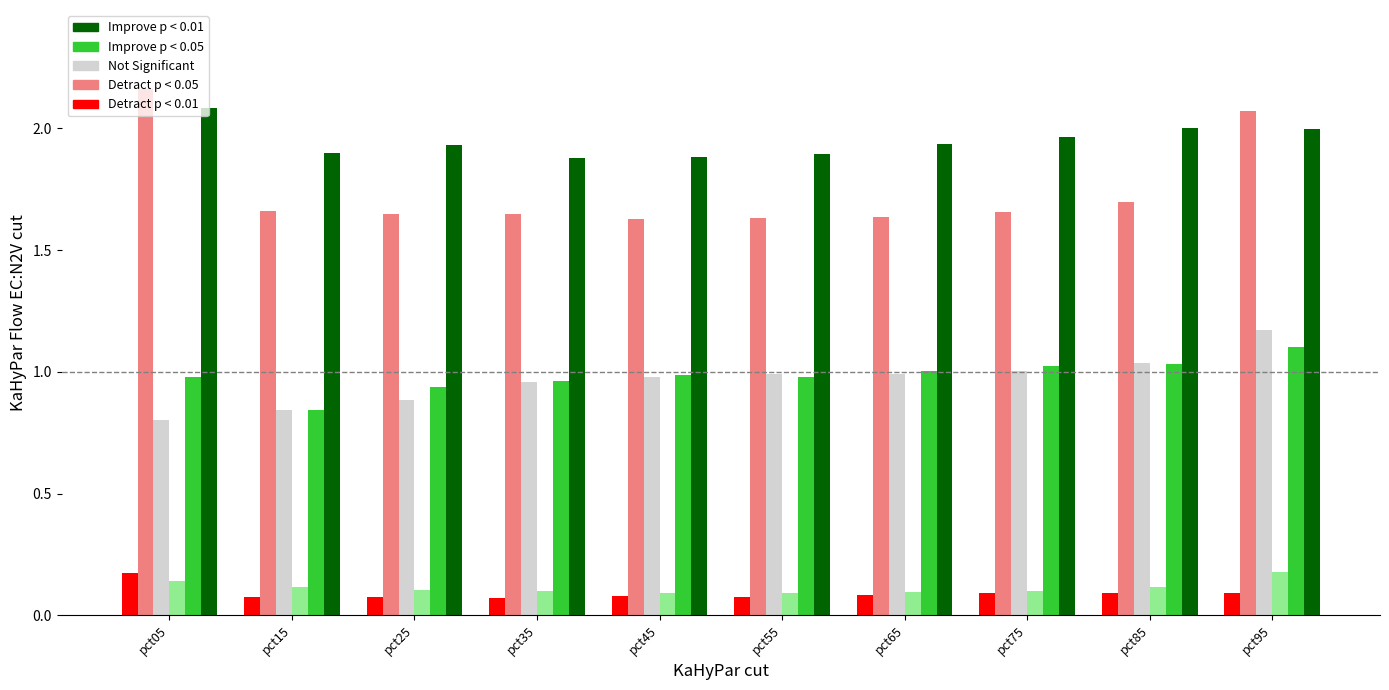

What is the total value across all series at pct85?

6.0